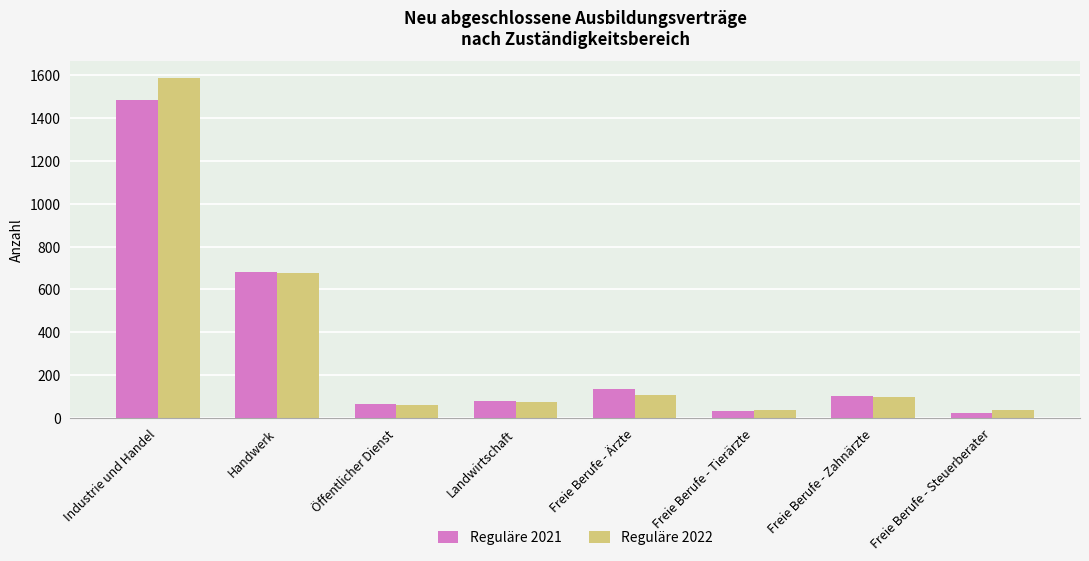

What is the label of the 7th bar from the right?

Handwerk